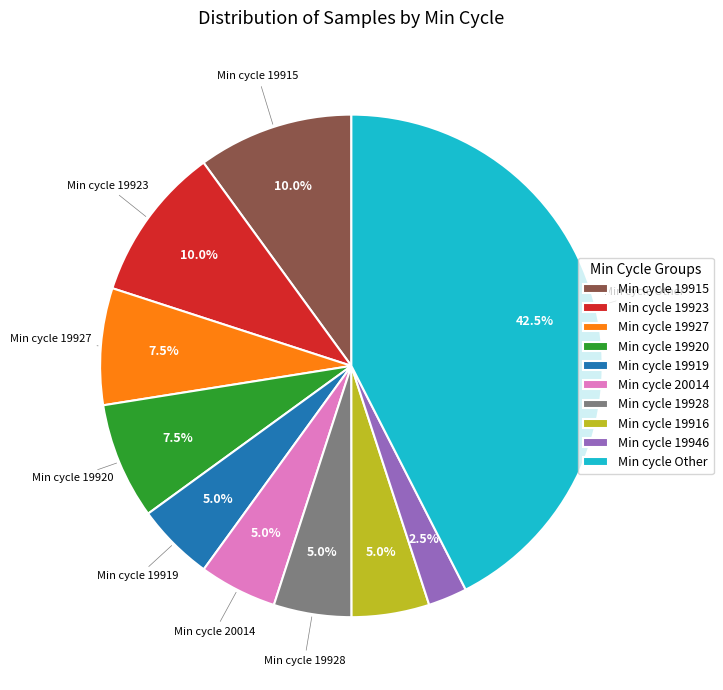

What is the ratio of the value at Min cycle 19927 to the value at Min cycle 20014?

1.5